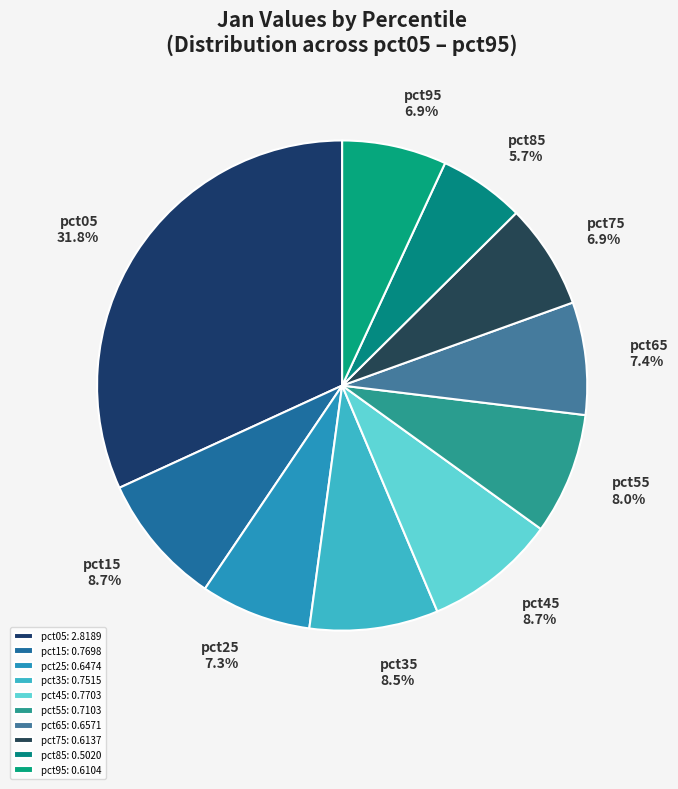

Which slice is the smallest?

pct85